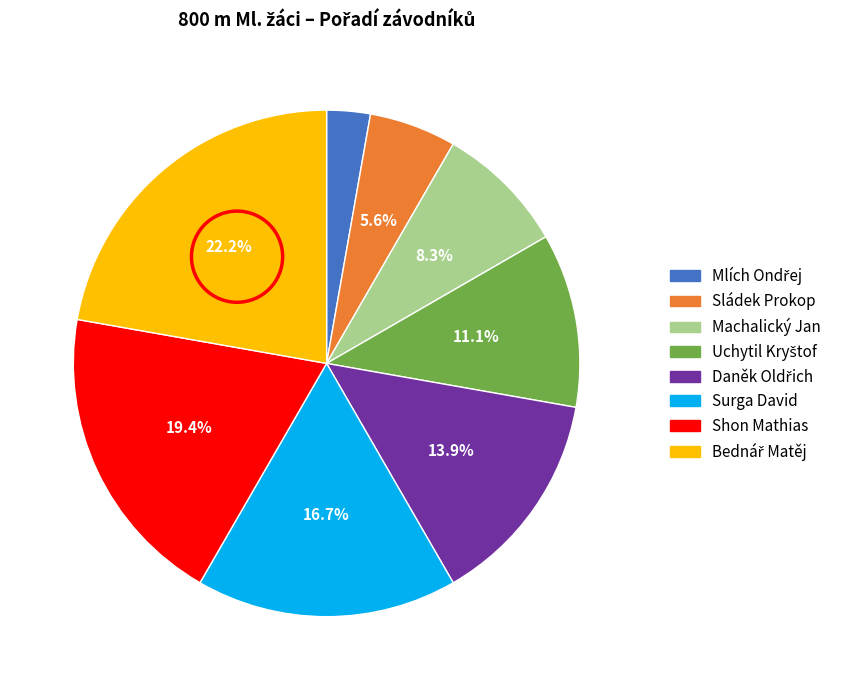

How many slices are in this pie chart?

8